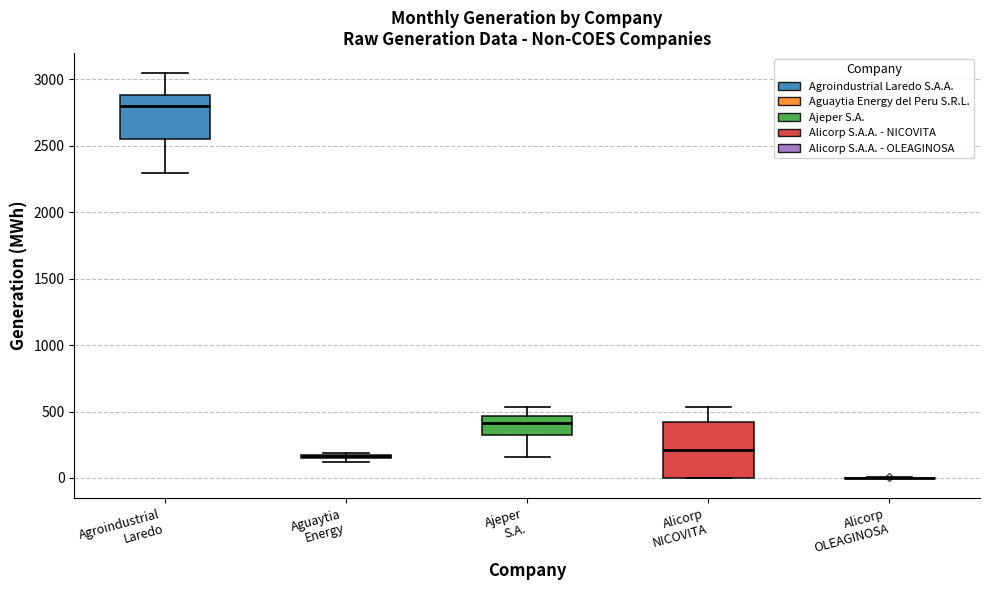

Comparing the boxes themselves (not the whiskers), which one is the tallest?

Alicorp NICOVITA